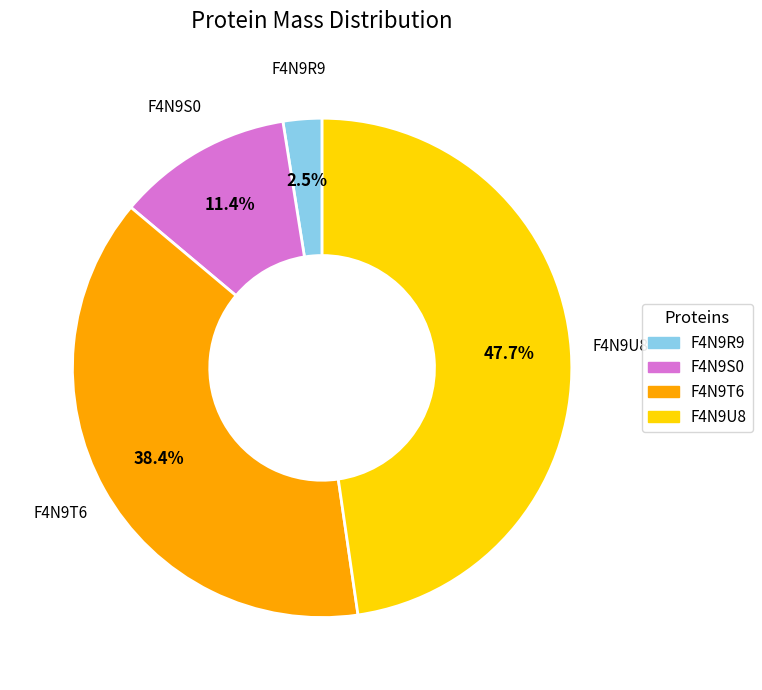

Does F4N9T6 represent more than half of the total?

No